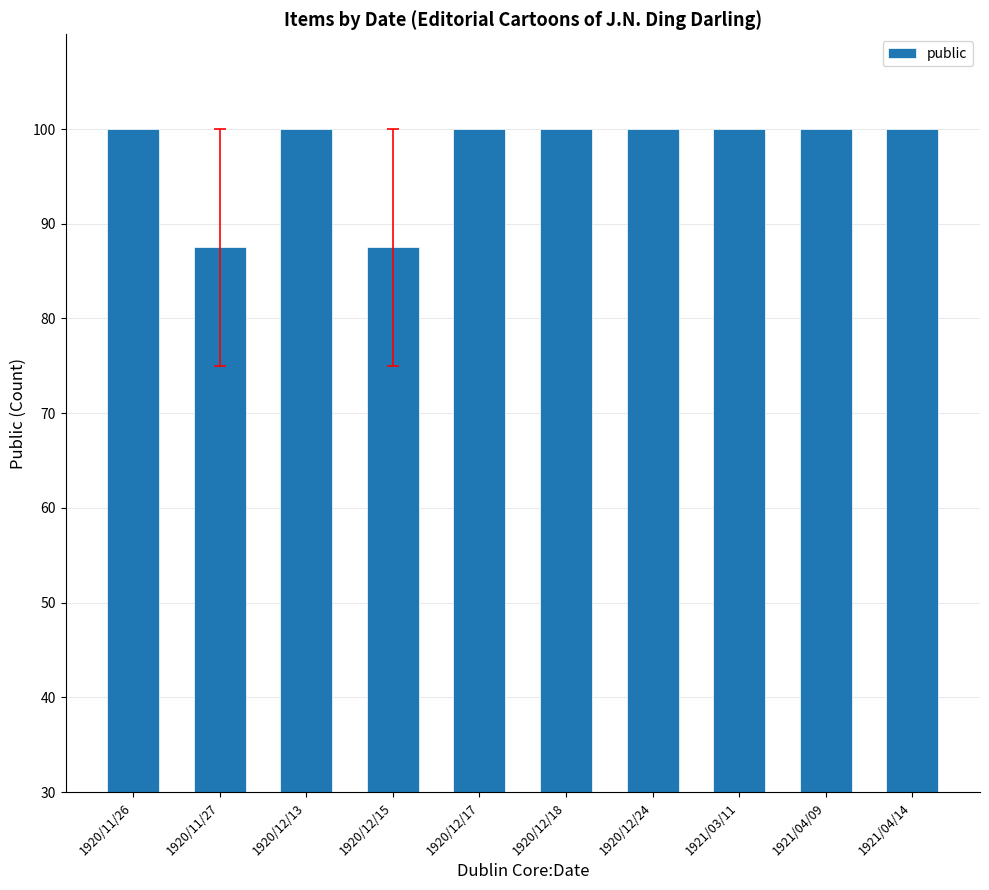

What is the change in value from 1920/11/27 to 1921/04/14?

+12.5